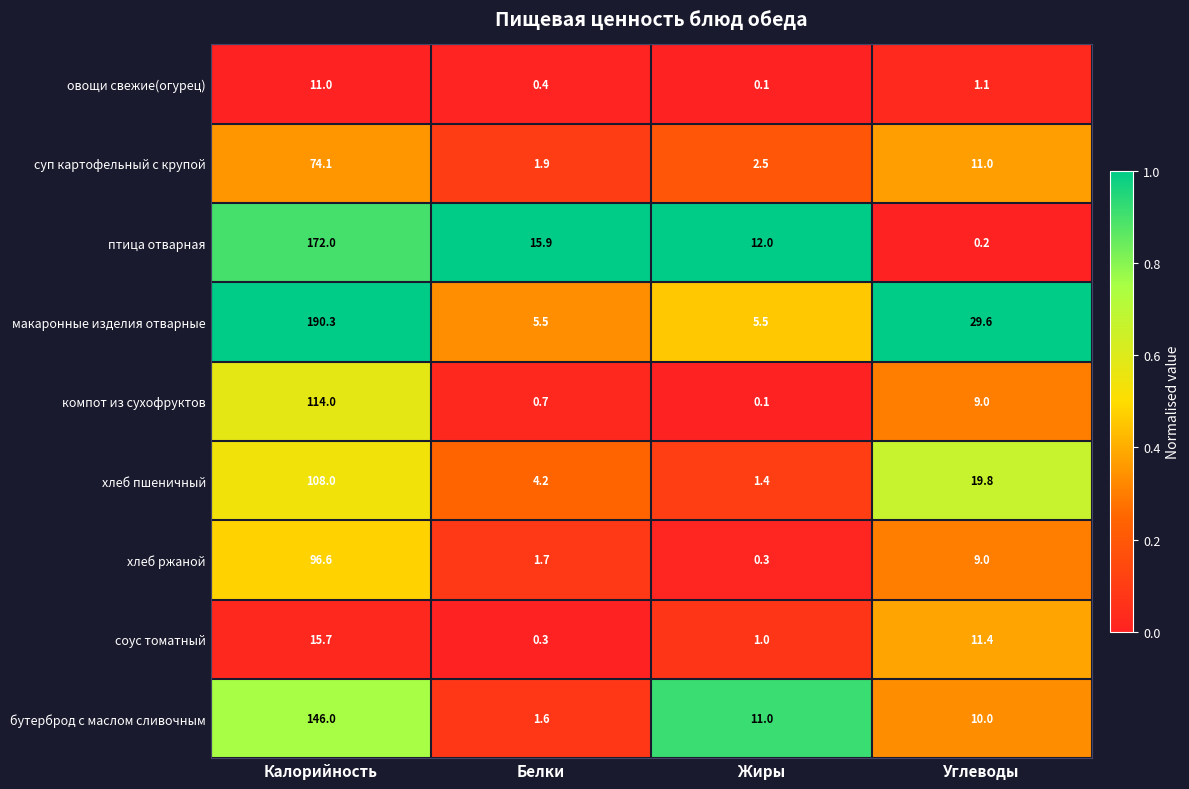

Which series has the widest spread of values?

макаронные изделия отварные